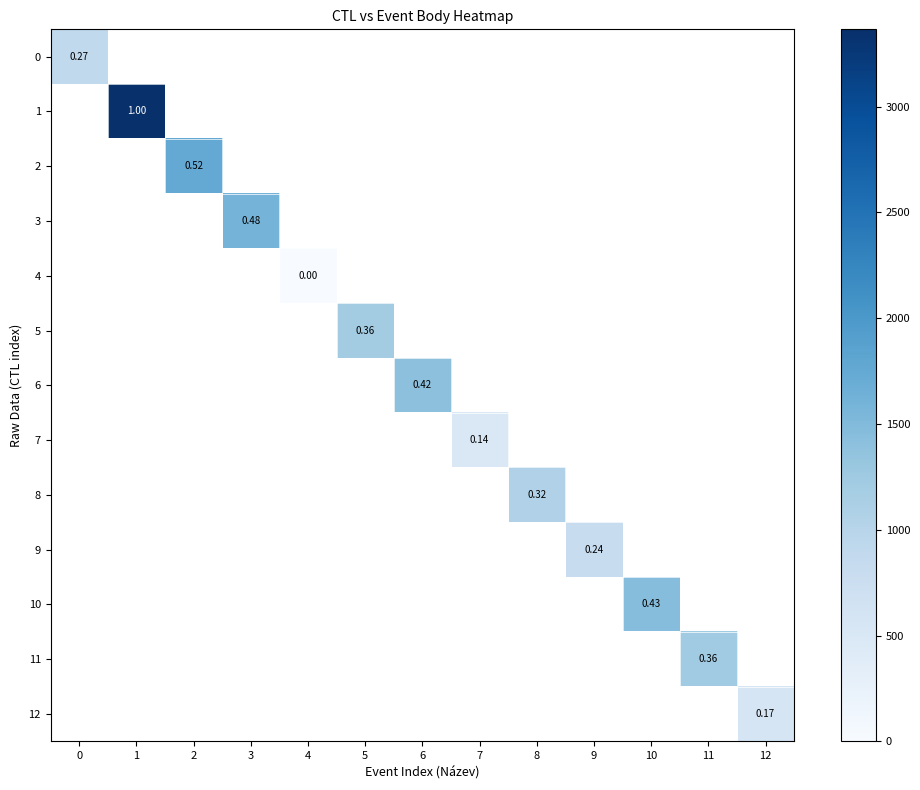

At how many categories does at least one series exceed 1433?

4